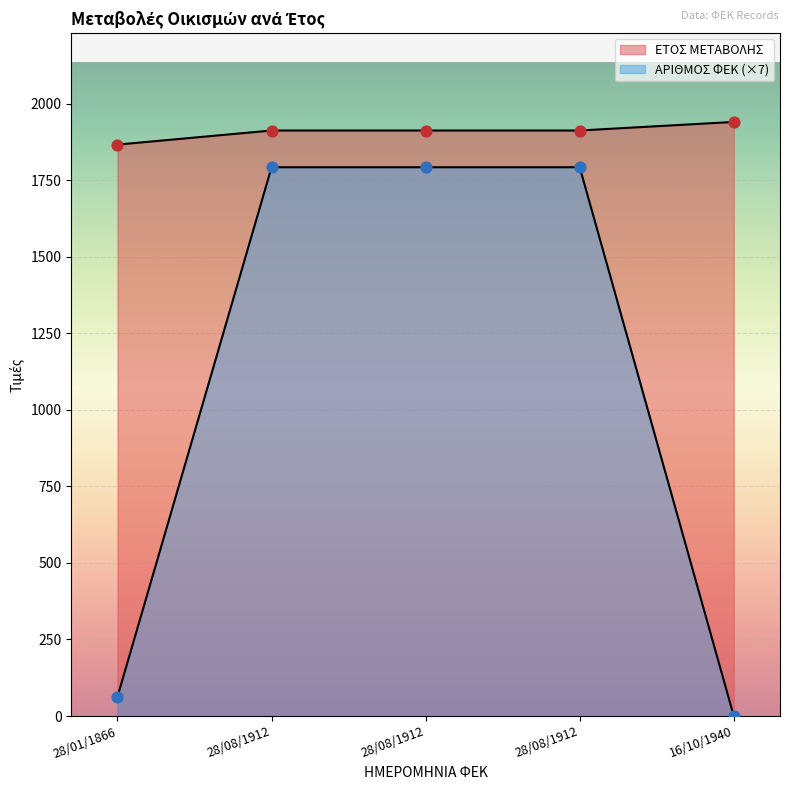

Is the value of ΕΤΟΣ ΜΕΤΑΒΟΛΗΣ at 28/01/1866 greater than the value of ΑΡΙΘΜΟΣ ΦΕΚ at 28/08/1912?

Yes